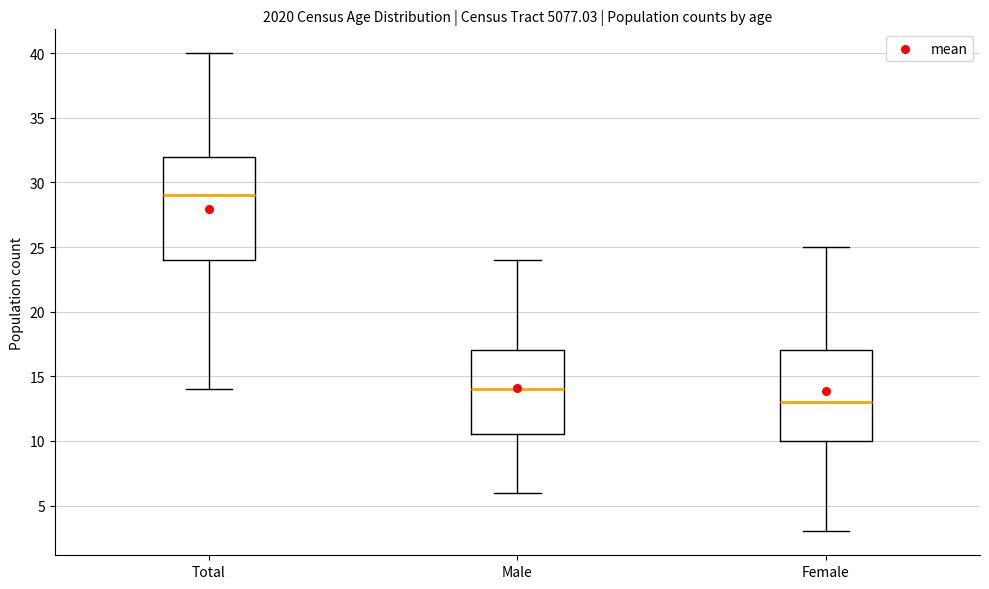

Where does the lower whisker of the box for Male end on the y-axis? The values are not printed on the chart, so give them approximately, as read against the axis.

6.0